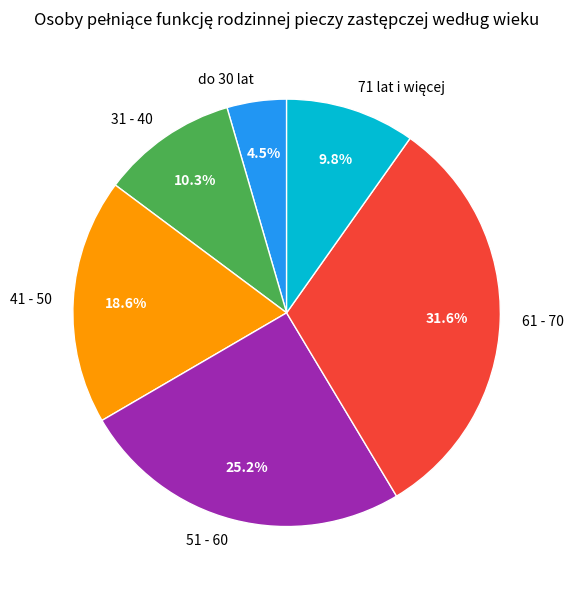

To the nearest percent, what portion does 61 - 70 represent?

32%